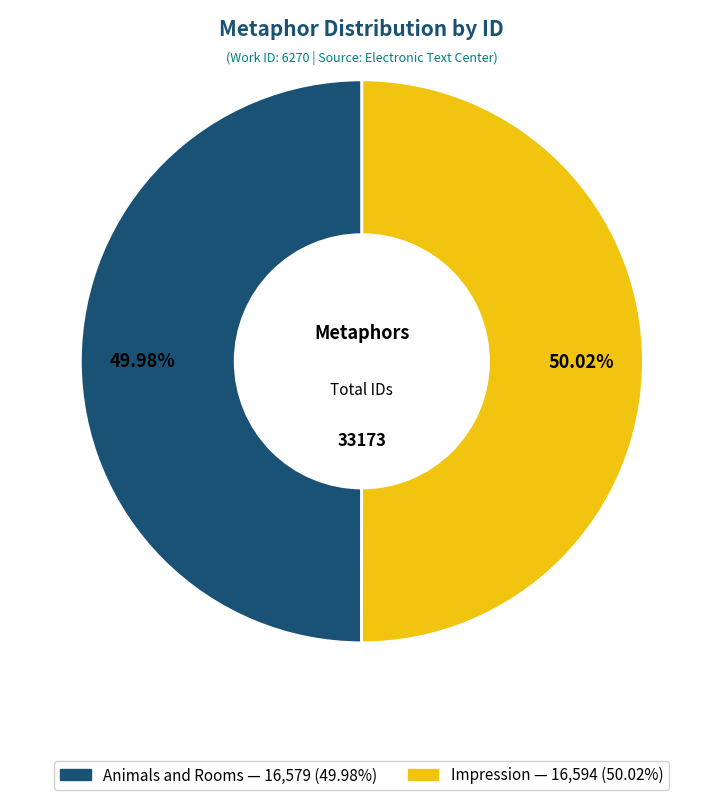

What percentage is NOT represented by Impression?

50.0%